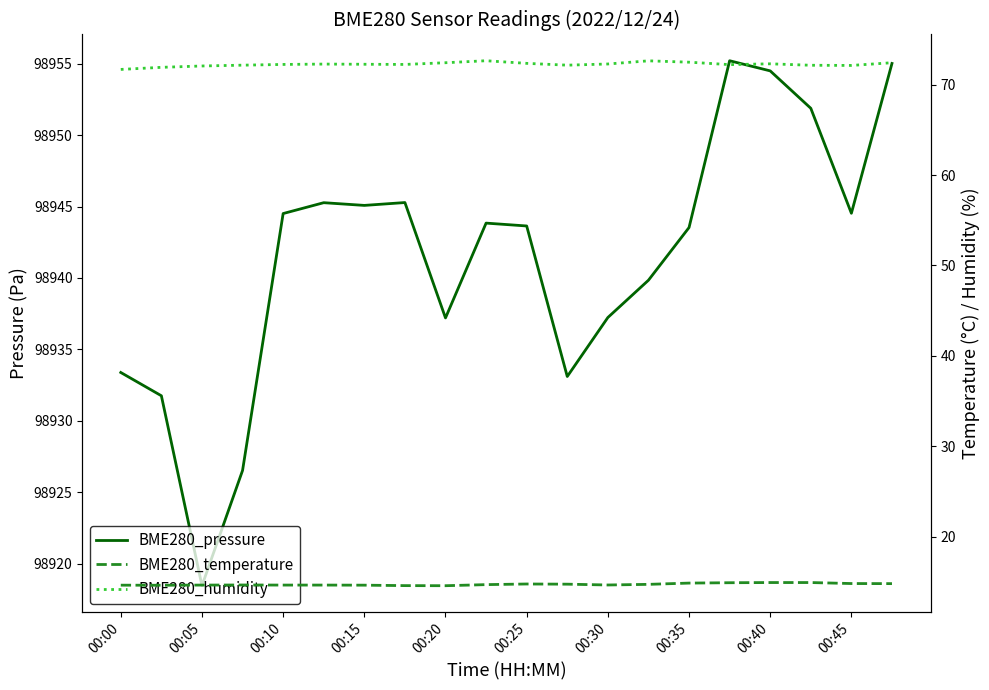

How many distinct data groups are displayed?

3